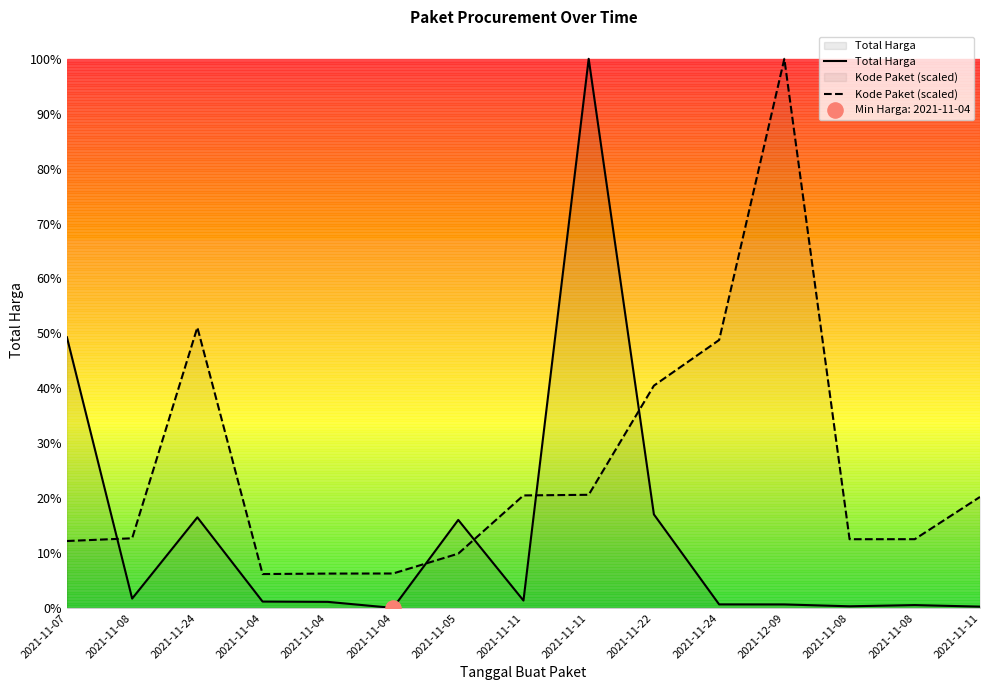

Which series has the widest spread of Y values?

Total Harga